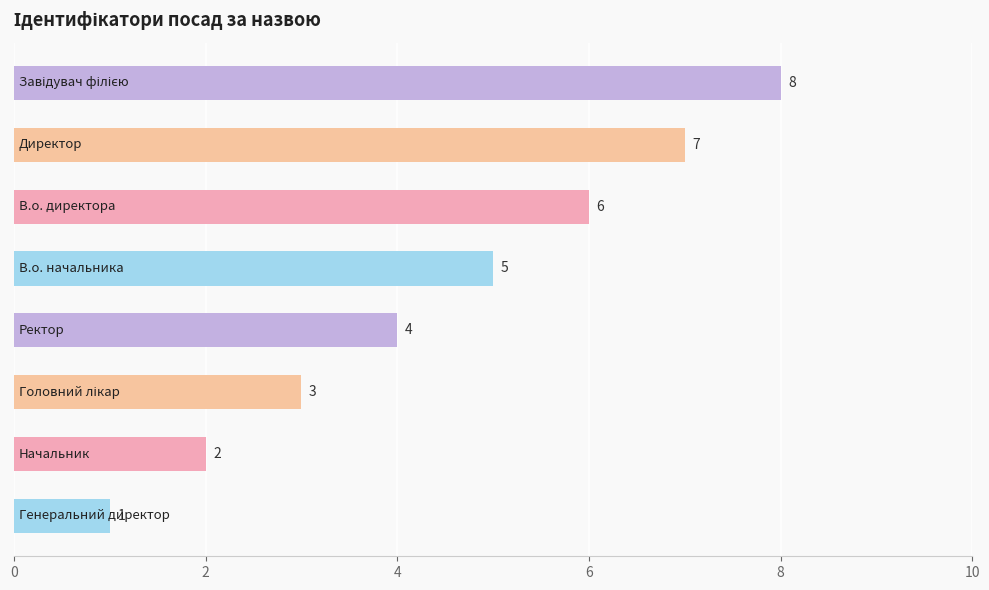

How many values are between 3 and 7?

5